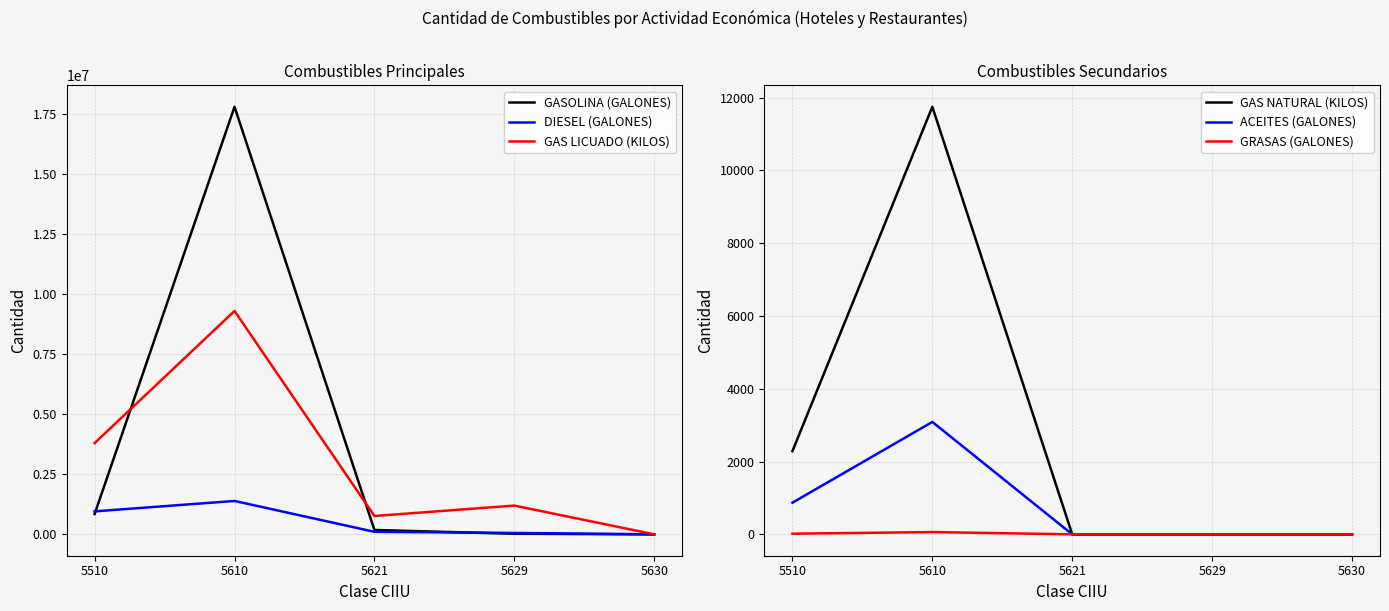

What is the spread (max minus min) of values at 5629?

1196496